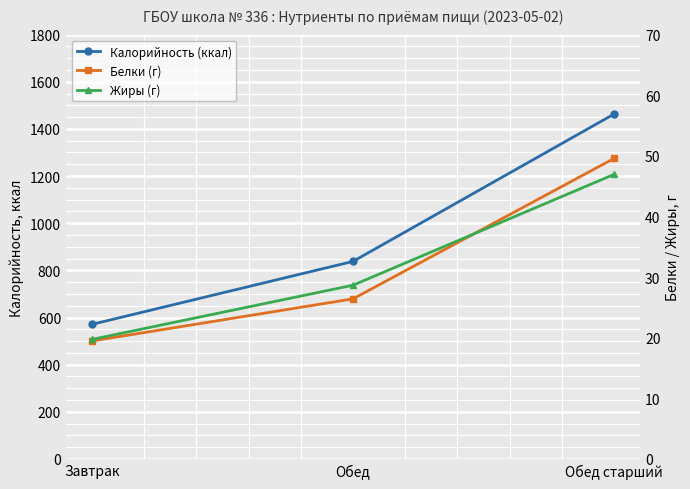

How many categories are shown in the chart?

3